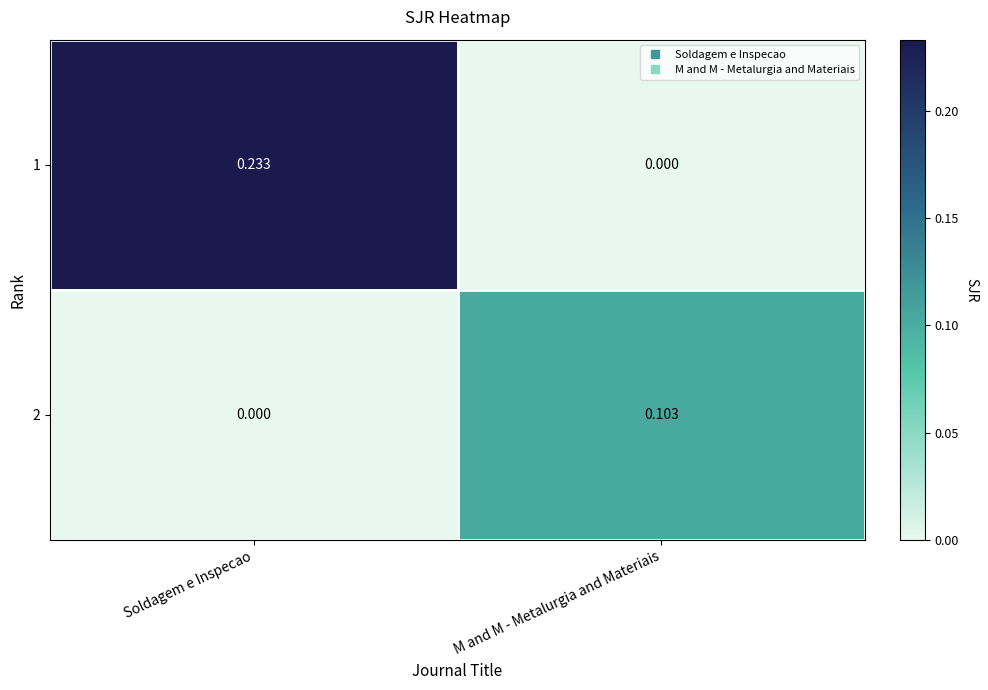

Which label corresponds to the largest value in the chart?

Soldagem e Inspecao